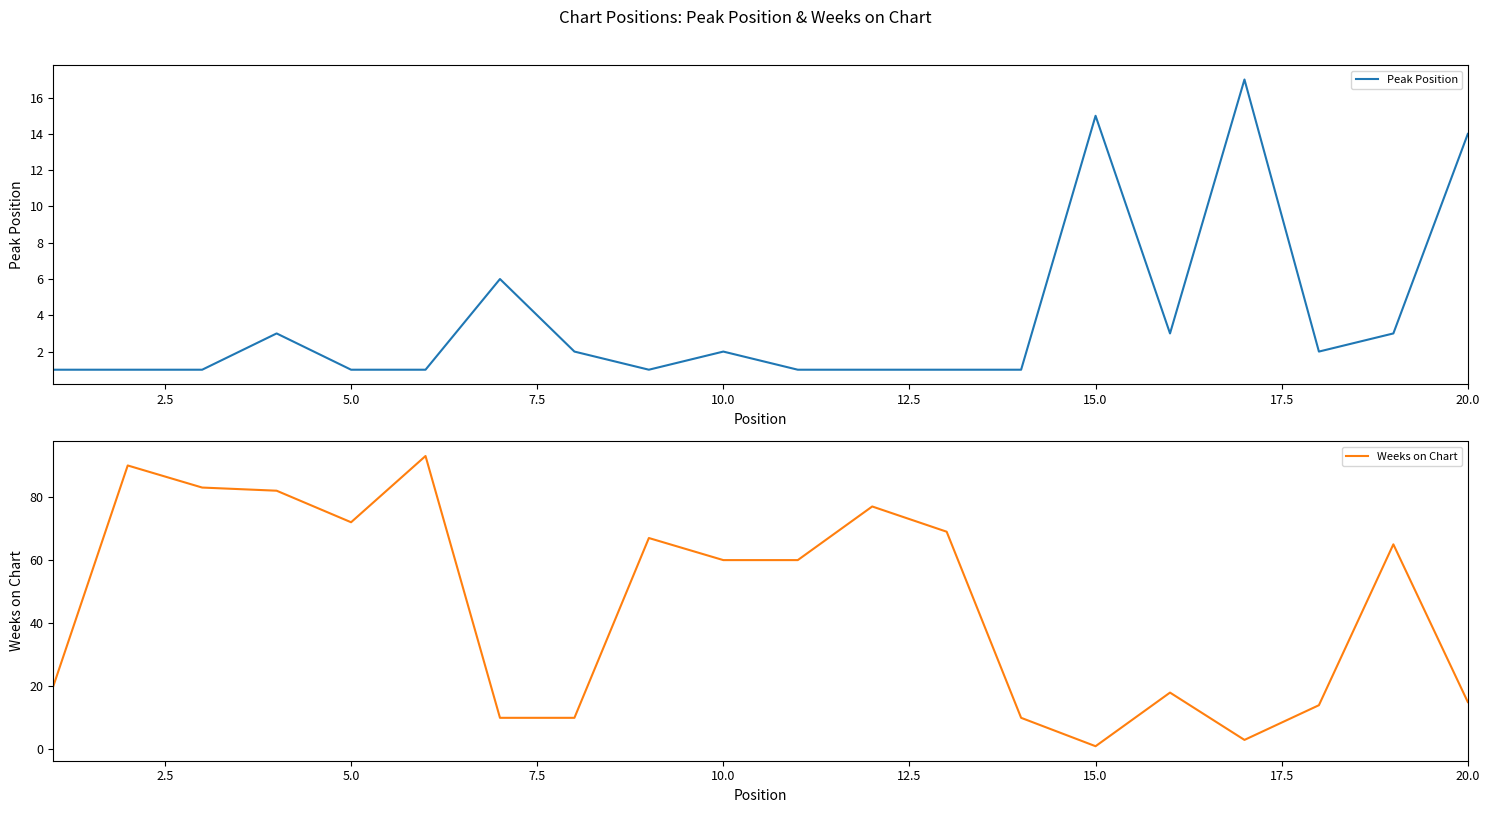

What is the difference between the maximum and minimum values in the Weeks on Chart series?

92